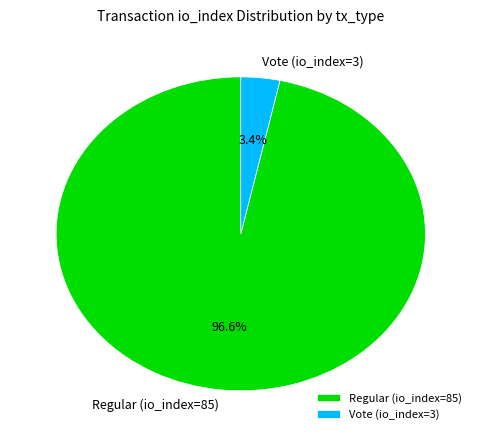

Which category has the smallest portion of the pie?

Vote (io_index=3)